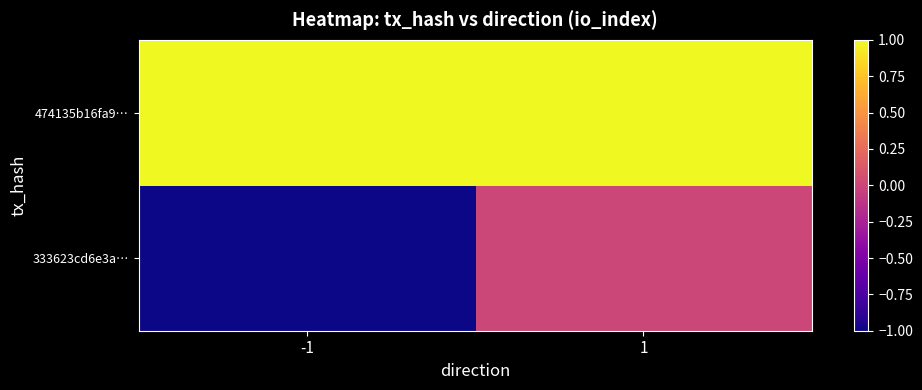

How many series are shown in this chart?

2